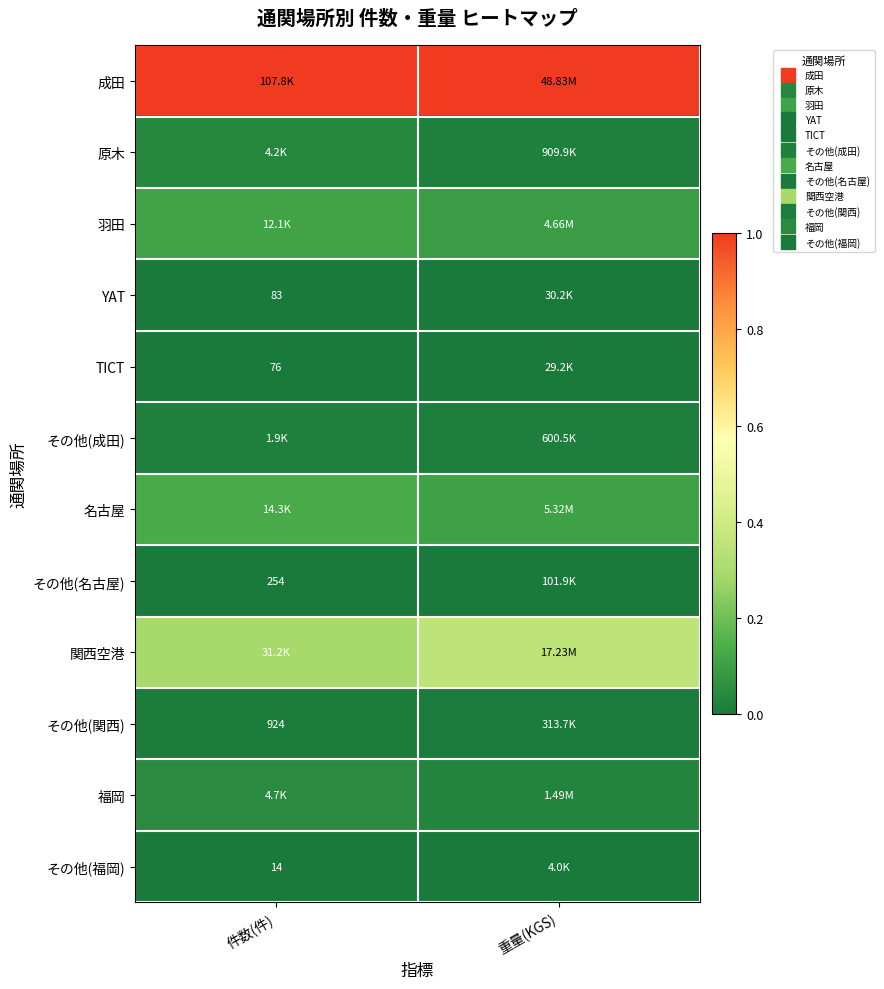

Is the value of YAT at 重量(KGS) greater than the value of TICT at 重量(KGS)?

Yes